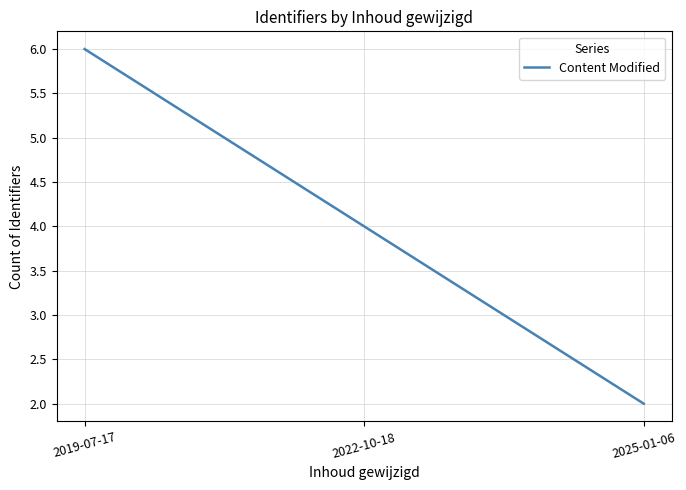

How many lines are shown in the chart?

1